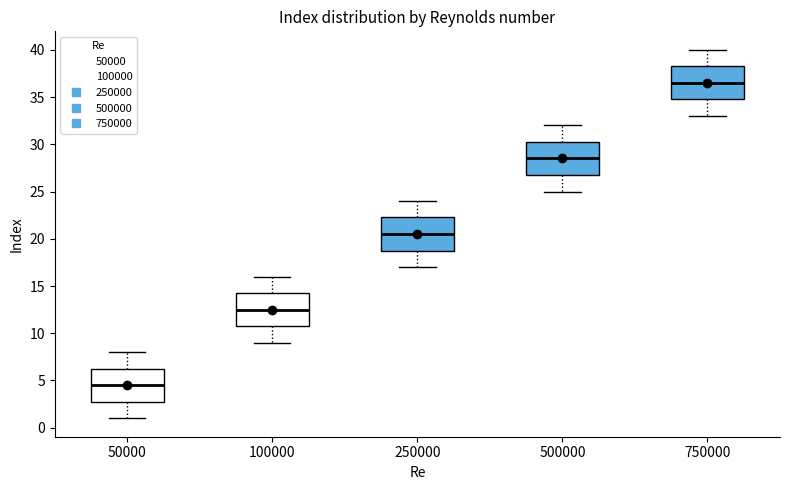

Reading left to right, transcribe this box plot: for each box, give where its median line is, the range the box spans, and where its two whiskers end, as read against the y-axis. The values are not printed on the chart, so give them approximately, as read against the axis.

50000: median 4.5, box 3.0 to 6.5, whiskers 1.0 to 8.0
100000: median 12.5, box 11.0 to 14.5, whiskers 9.0 to 16.0
250000: median 20.5, box 19.0 to 22.5, whiskers 17.0 to 24.0
500000: median 28.5, box 27.0 to 30.5, whiskers 25.0 to 32.0
750000: median 36.5, box 35.0 to 38.5, whiskers 33.0 to 40.0